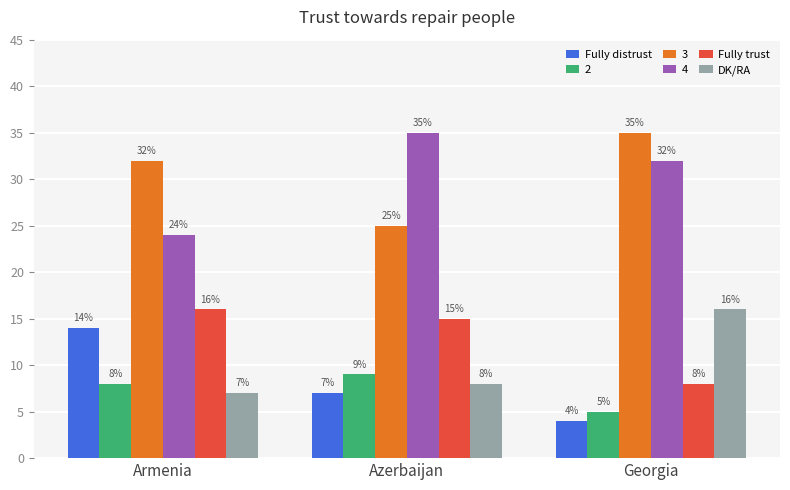

What is the label of the 2nd bar from the right?

Azerbaijan